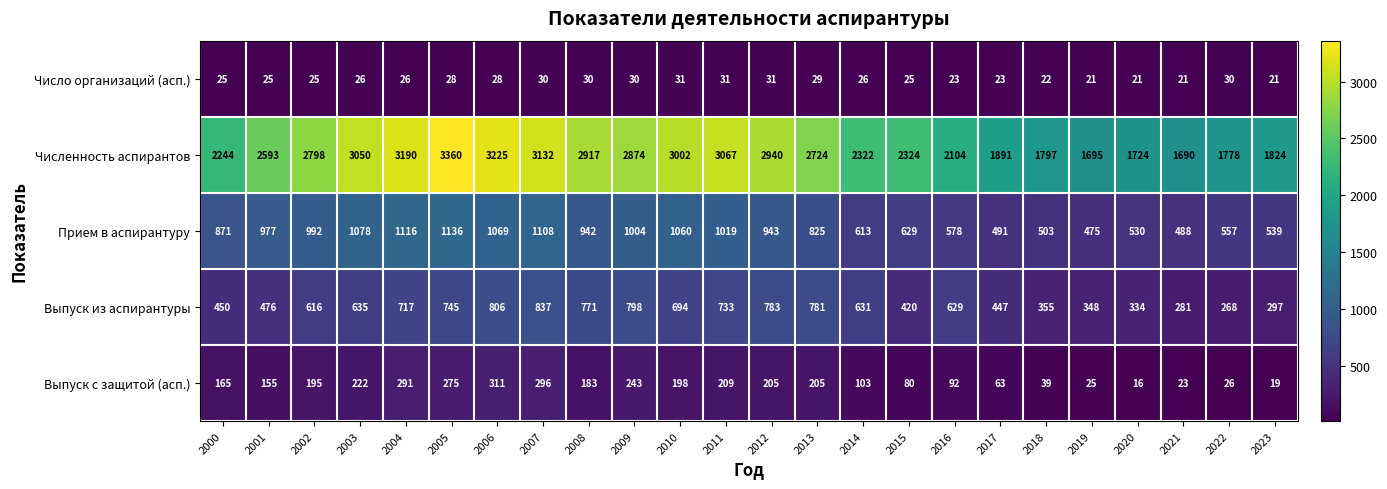

Which label corresponds to the largest value in the chart?

2005